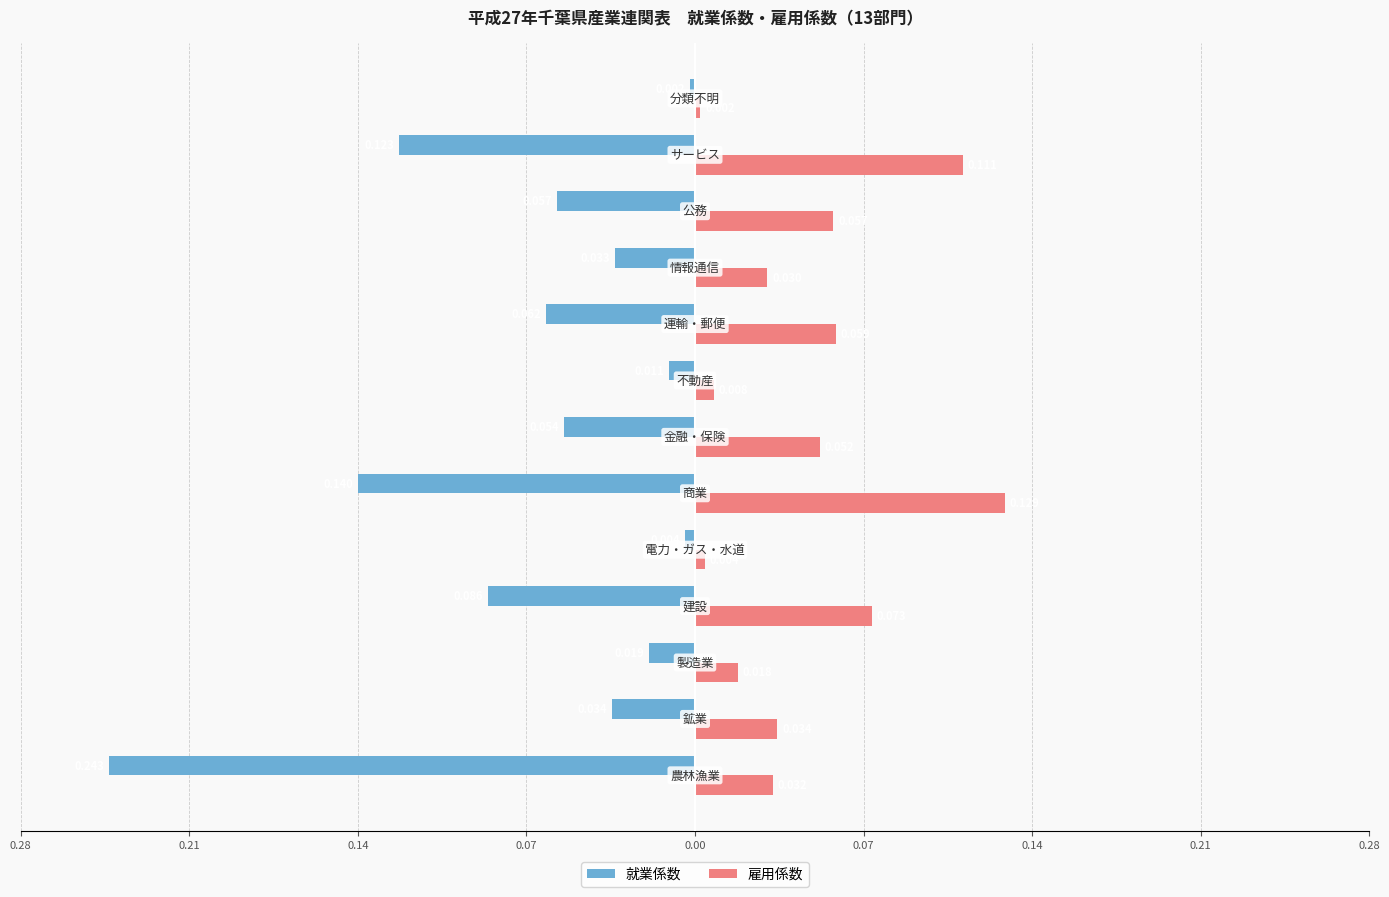

Rank the series by their average value, from highest to lowest.

雇用係数, 就業係数